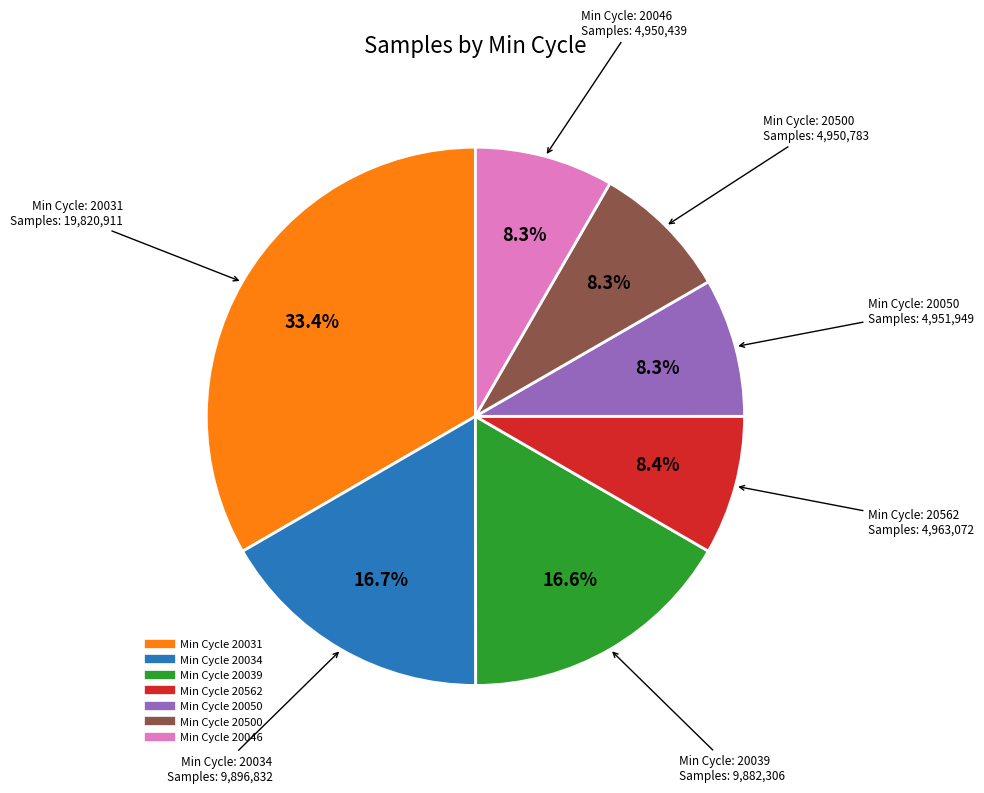

Is there any slice that represents more than half of the pie?

No